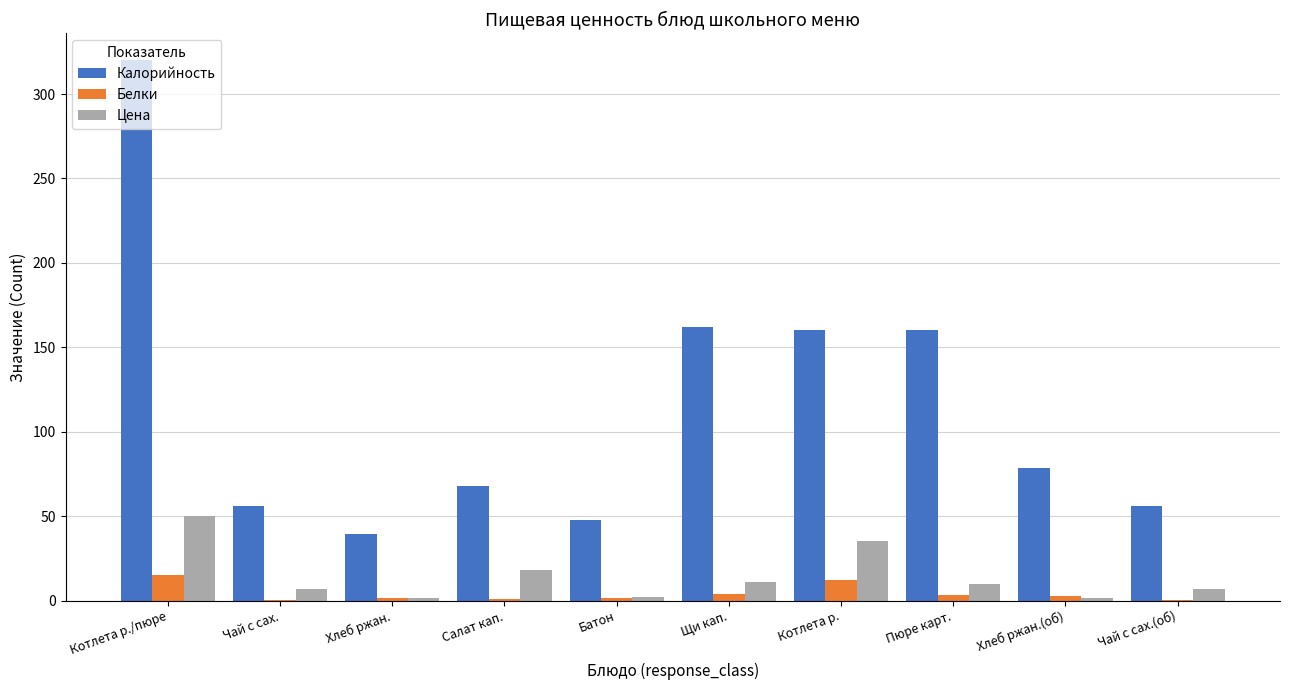

What is the average value of the Цена series?

14.4